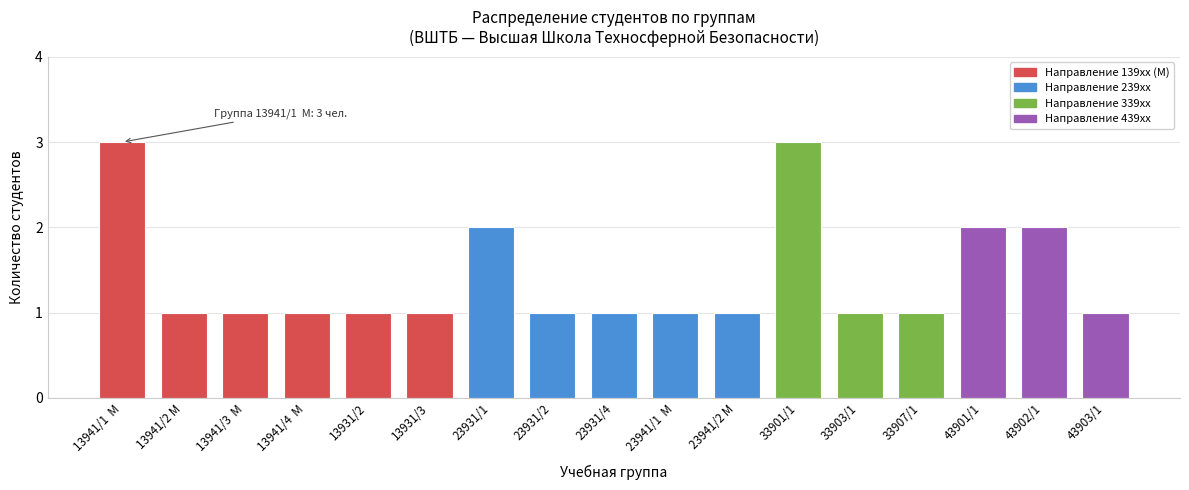

Reading left to right, what are all the values shown in this chart?

3	1	1	1	1	1	2	1	1	1	1	3	1	1	2	2	1